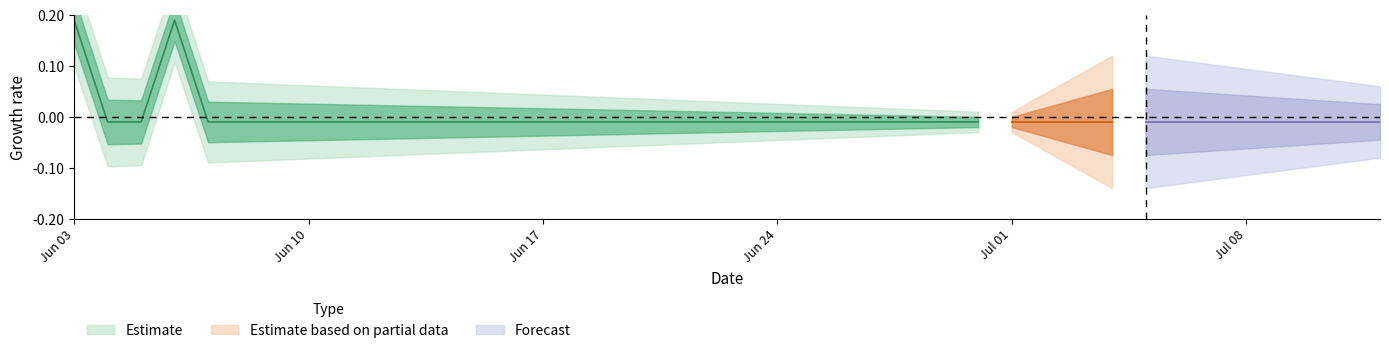

Reading right to left, transcribe all the data shown in this chart.

2019-07-12=0	2019-07-11=0	2019-07-10=0	2019-07-09=0	2019-07-08=0	2019-07-07=0	2019-07-06=0	2019-07-05=0	2019-07-04=0	2019-07-03=0	2019-07-02=0	2019-07-01=0	2019-06-30=0	2019-06-29=0	2019-06-28=0	2019-06-27=0	2019-06-26=0	2019-06-25=0	2019-06-24=0	2019-06-23=0	2019-06-22=0	2019-06-21=0	2019-06-20=0	2019-06-19=0	2019-06-18=0	2019-06-17=0	2019-06-16=0	2019-06-15=0	2019-06-14=0	2019-06-13=0	2019-06-12=0	2019-06-11=0	2019-06-10=0	2019-06-09=0	2019-06-08=0	2019-06-07=0	2019-06-06=2	2019-06-05=0	2019-06-04=0	2019-06-03=2